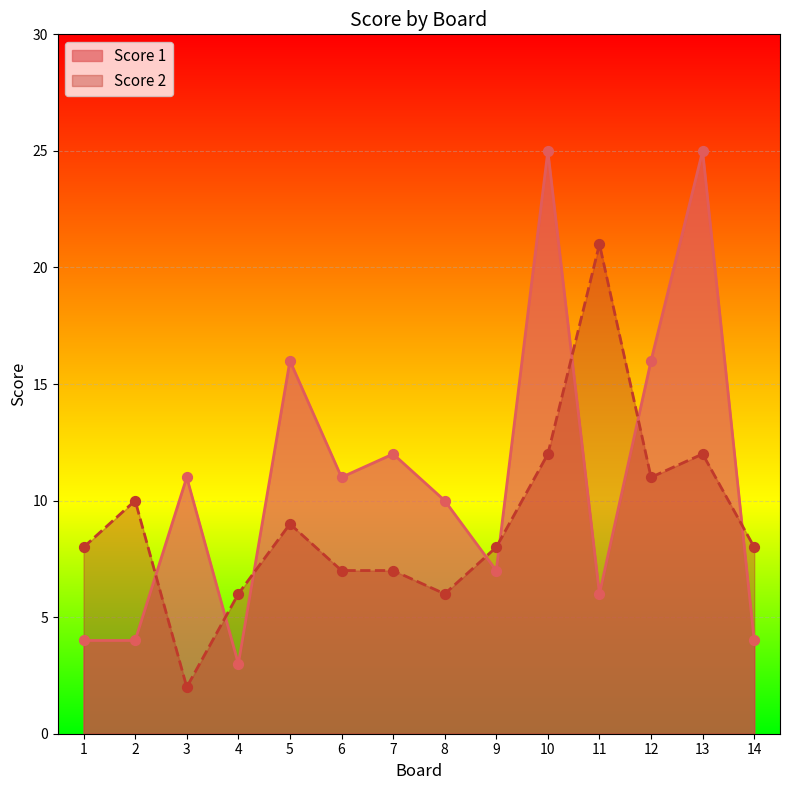

Is the value of Score 2 at 1 greater than the value of Score 1 at 2?

Yes